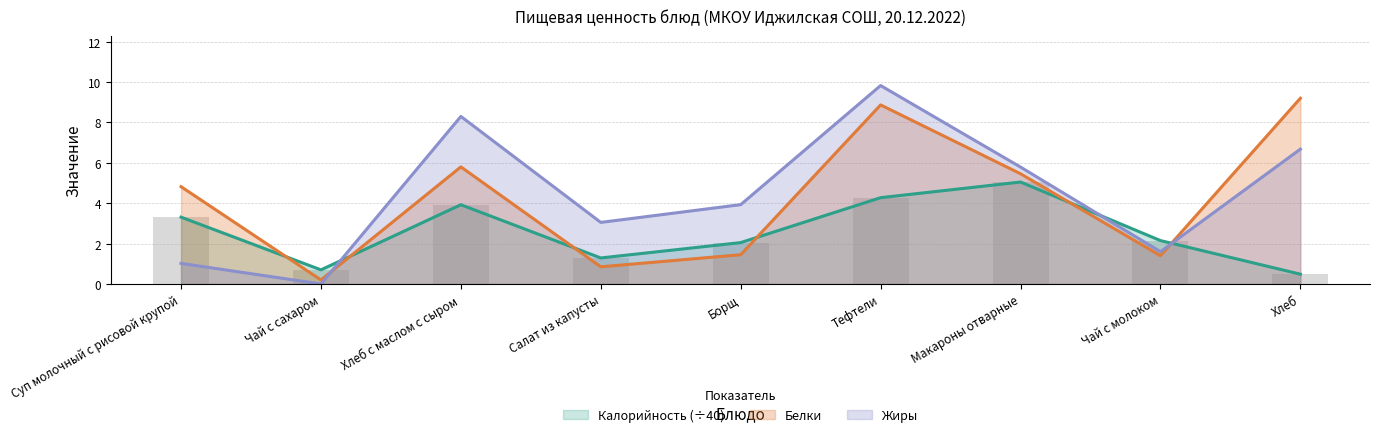

At which category is the sum across all series the highest?

Тефтели